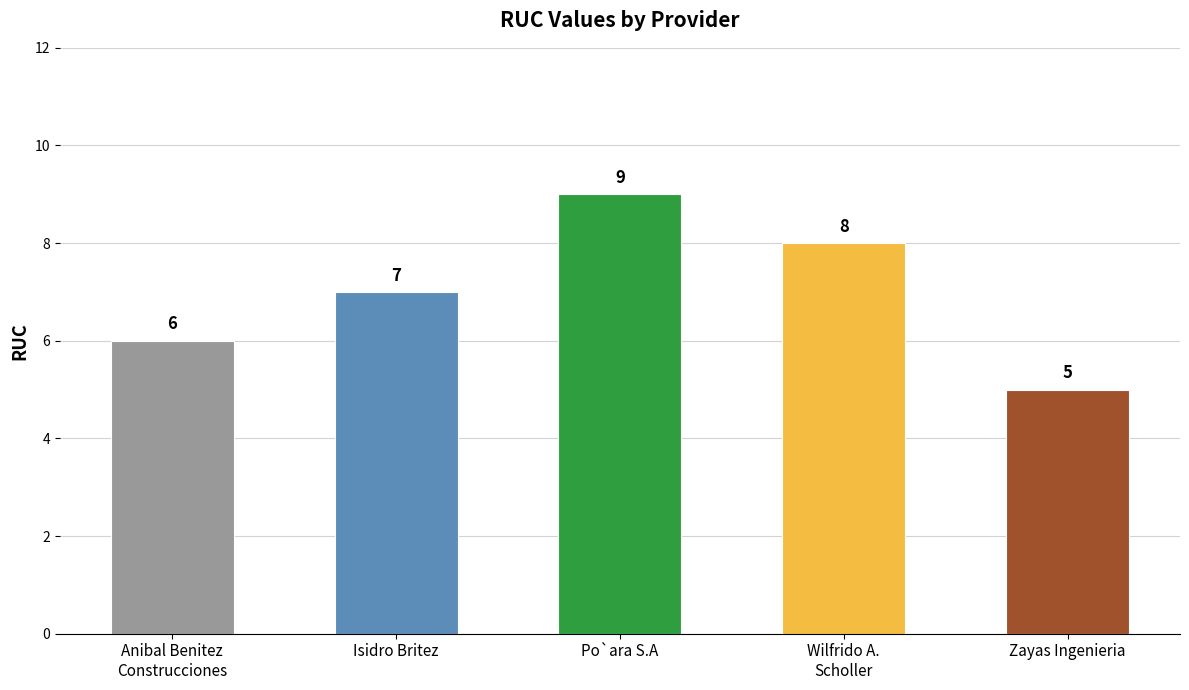

What is the difference between the maximum and second lowest values?

3